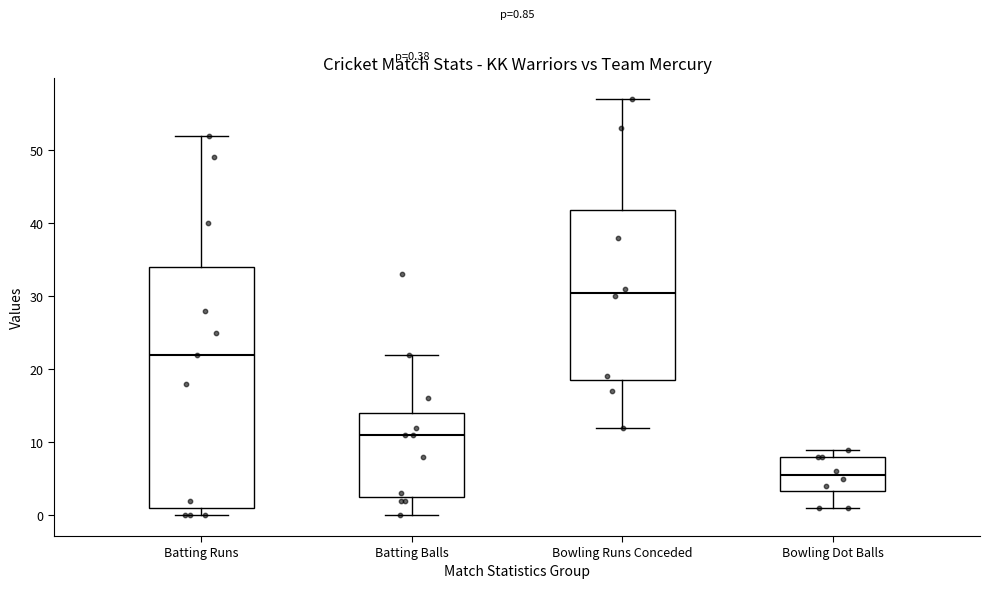

Which box is the tallest, from its lower edge to its upper edge?

Batting Runs